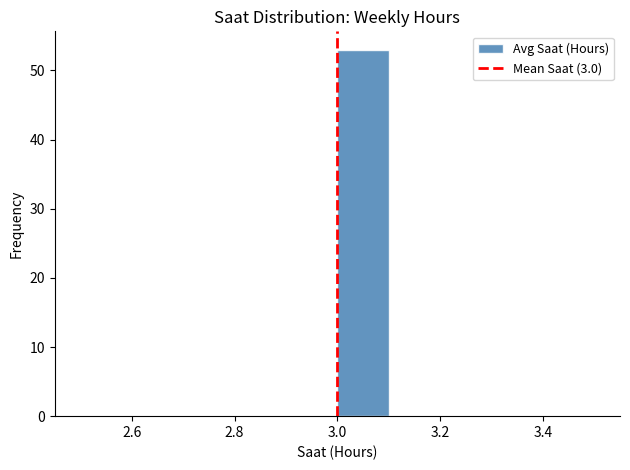

Reading left to right, list every bar in this chart as the range it spans on the x-axis followed by its height. The values are not printed on the chart, so give them approximately, as read against the axis.

2.5 to 2.6: 0
2.6 to 2.7: 0
2.7 to 2.8: 0
2.8 to 2.9: 0
2.9 to 3.0: 0
3.0 to 3.1: 53
3.1 to 3.2: 0
3.2 to 3.3: 0
3.3 to 3.4: 0
3.4 to 3.5: 0